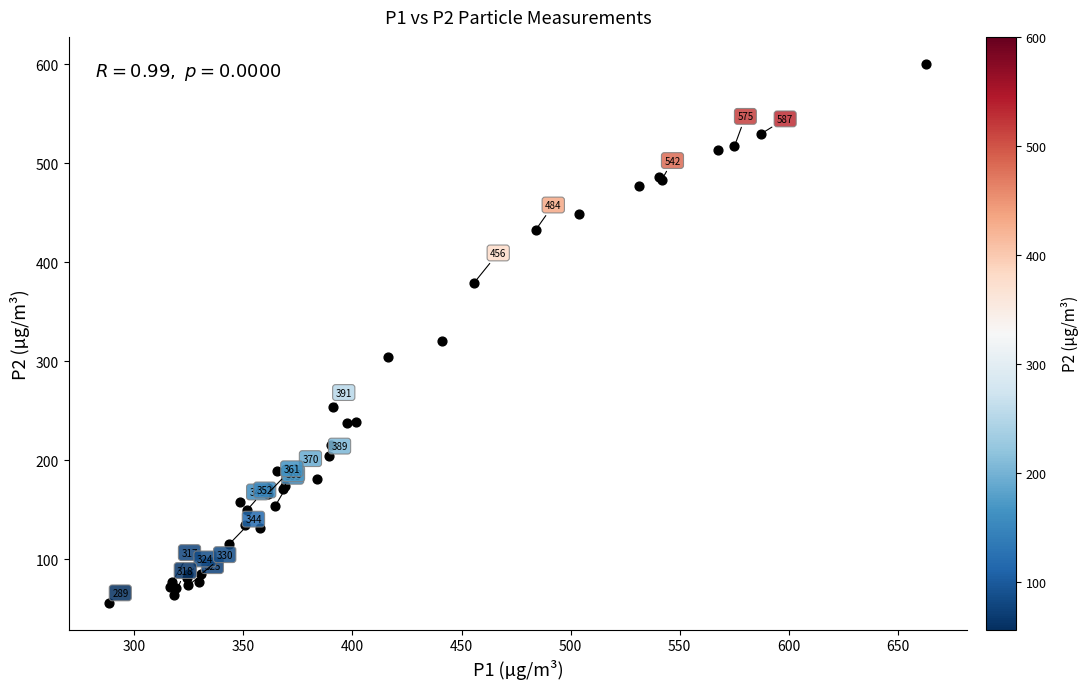

What Y value in the scatter plot is closest to 328?

320.7